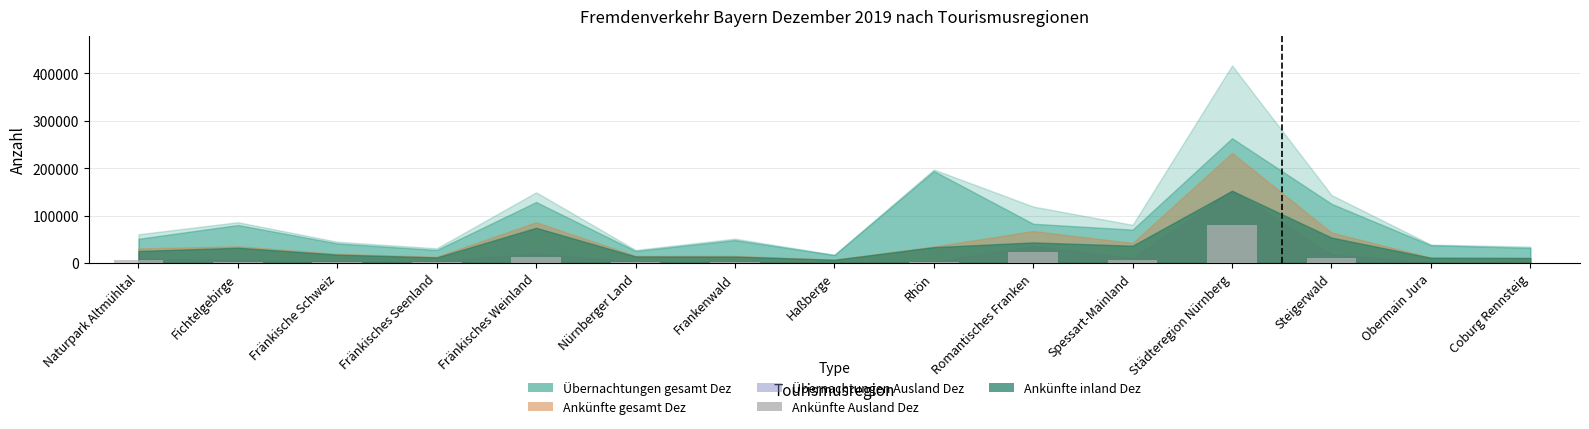

Between Steigerwald and Haßberge, which is larger?

Steigerwald